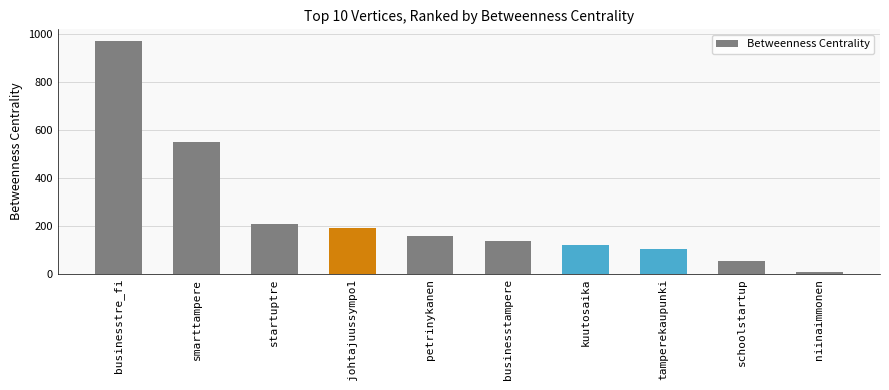

What is the label of the 5th bar from the right?

businesstampere